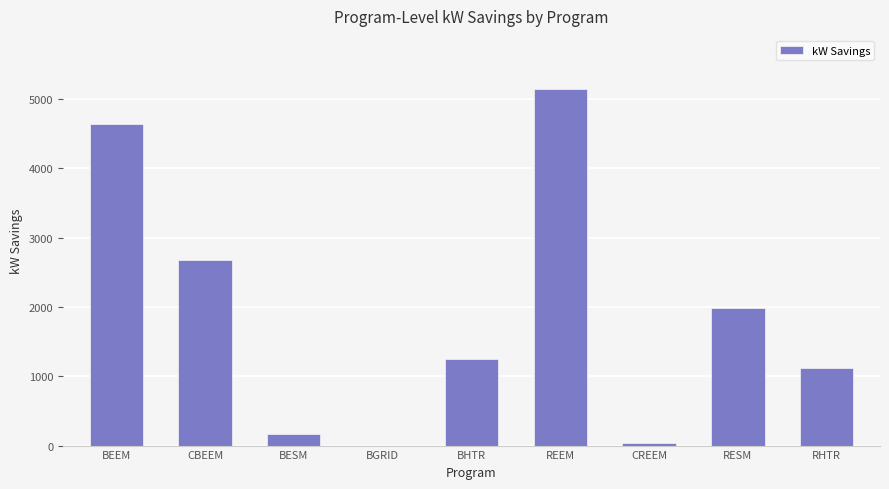

Is it true that the value at CBEEM is 543.6?

False